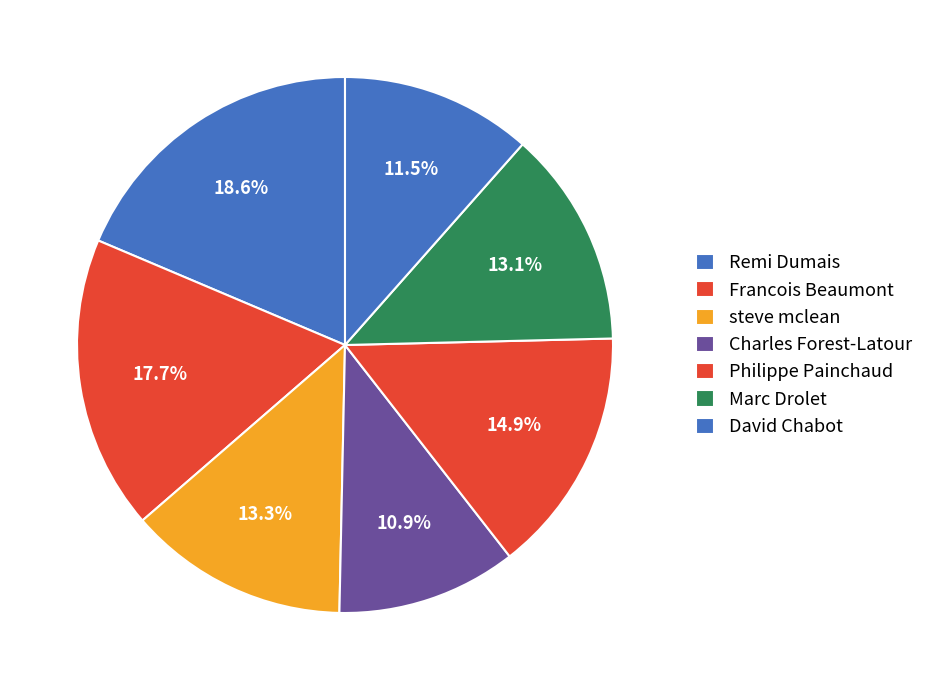

Is it true that Francois Beaumont is 18% of the pie?

True